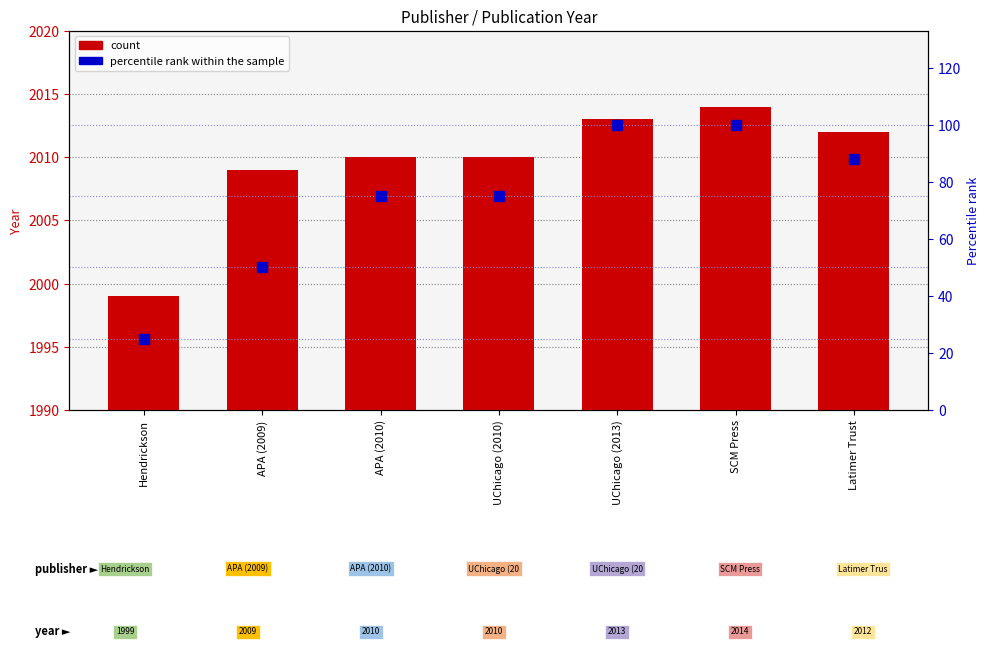

What is the label of the 3rd bar from the left?

APA (2010)